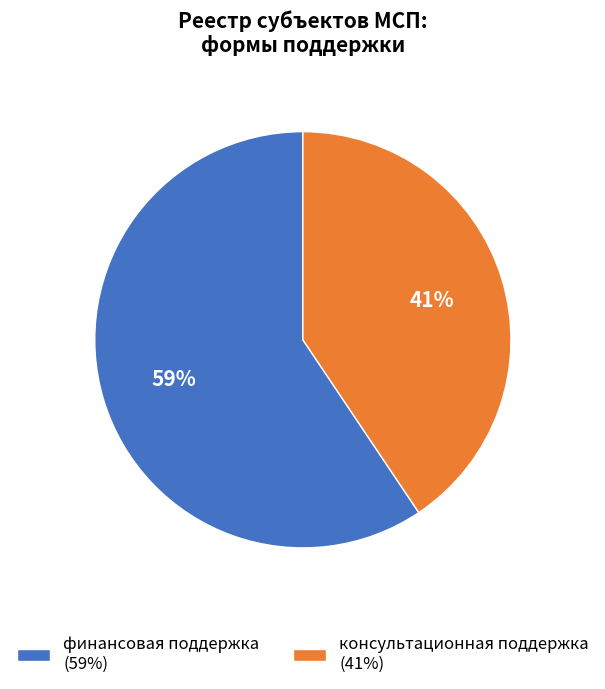

What is the majority slice?

финансовая поддержка